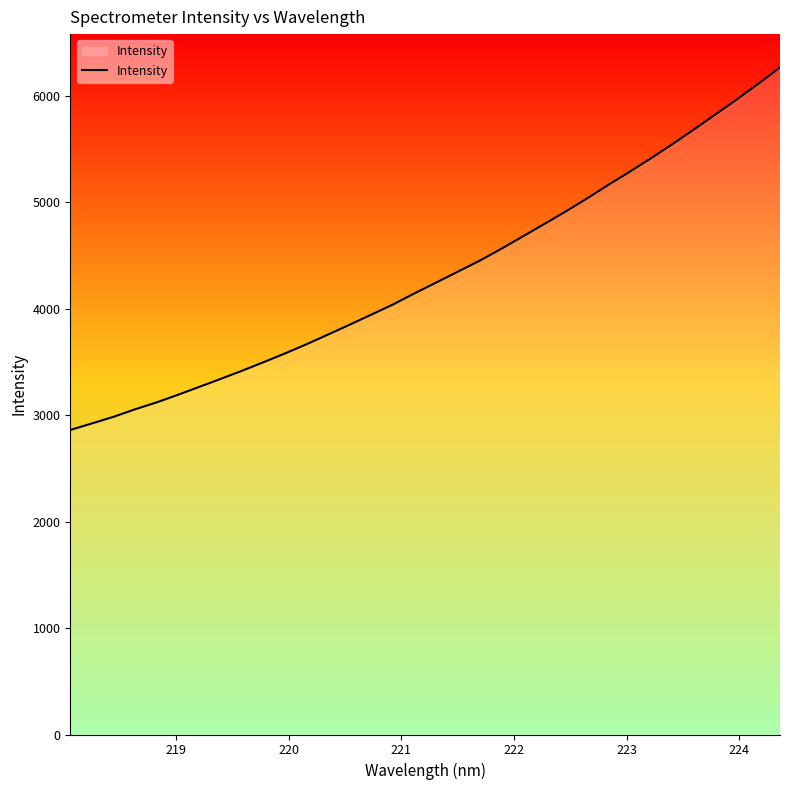

What is the greatest value displayed?

6266.9